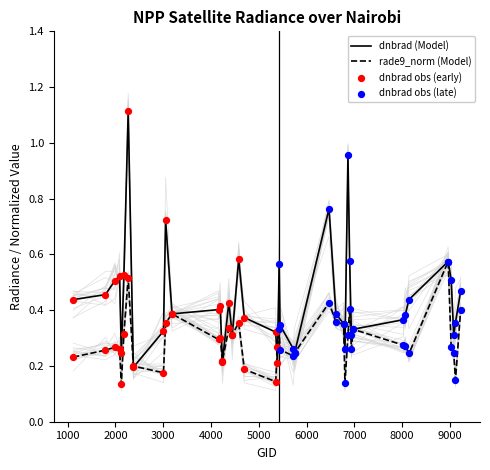

At which category is the sum across all series the highest?

2267